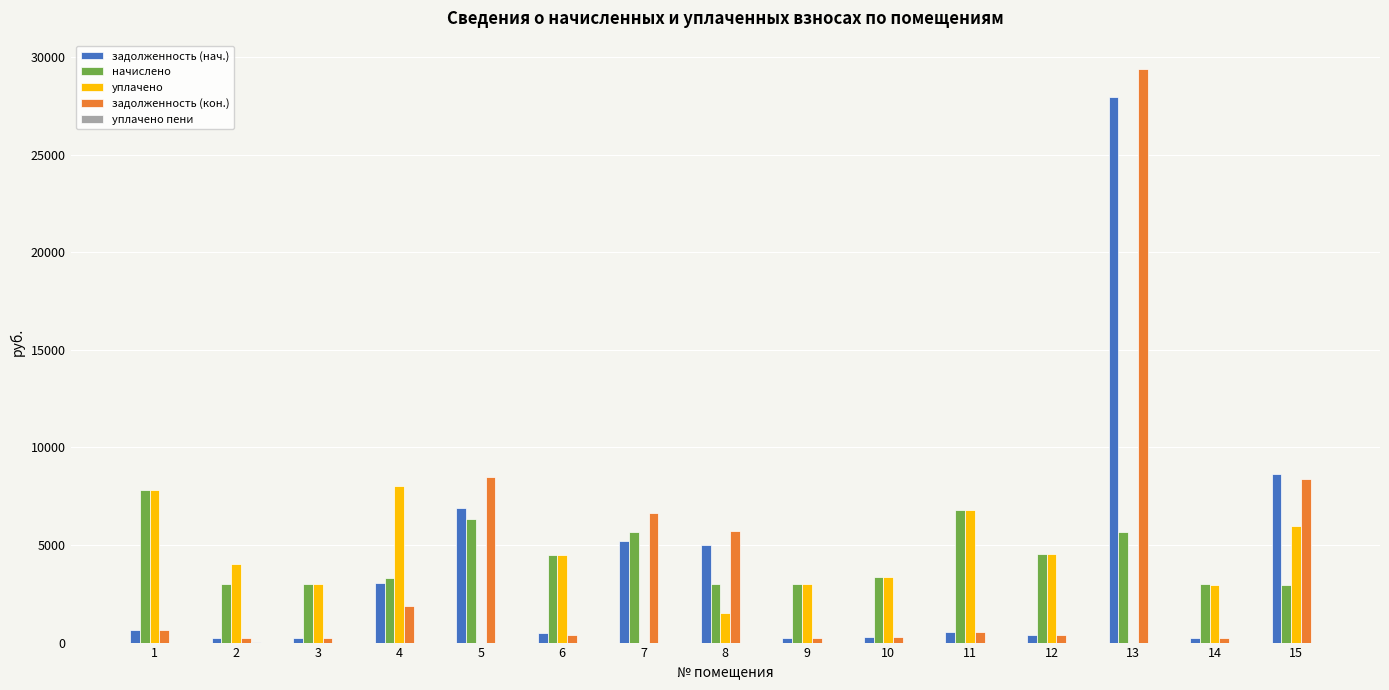

At which category is the sum across all series the highest?

13